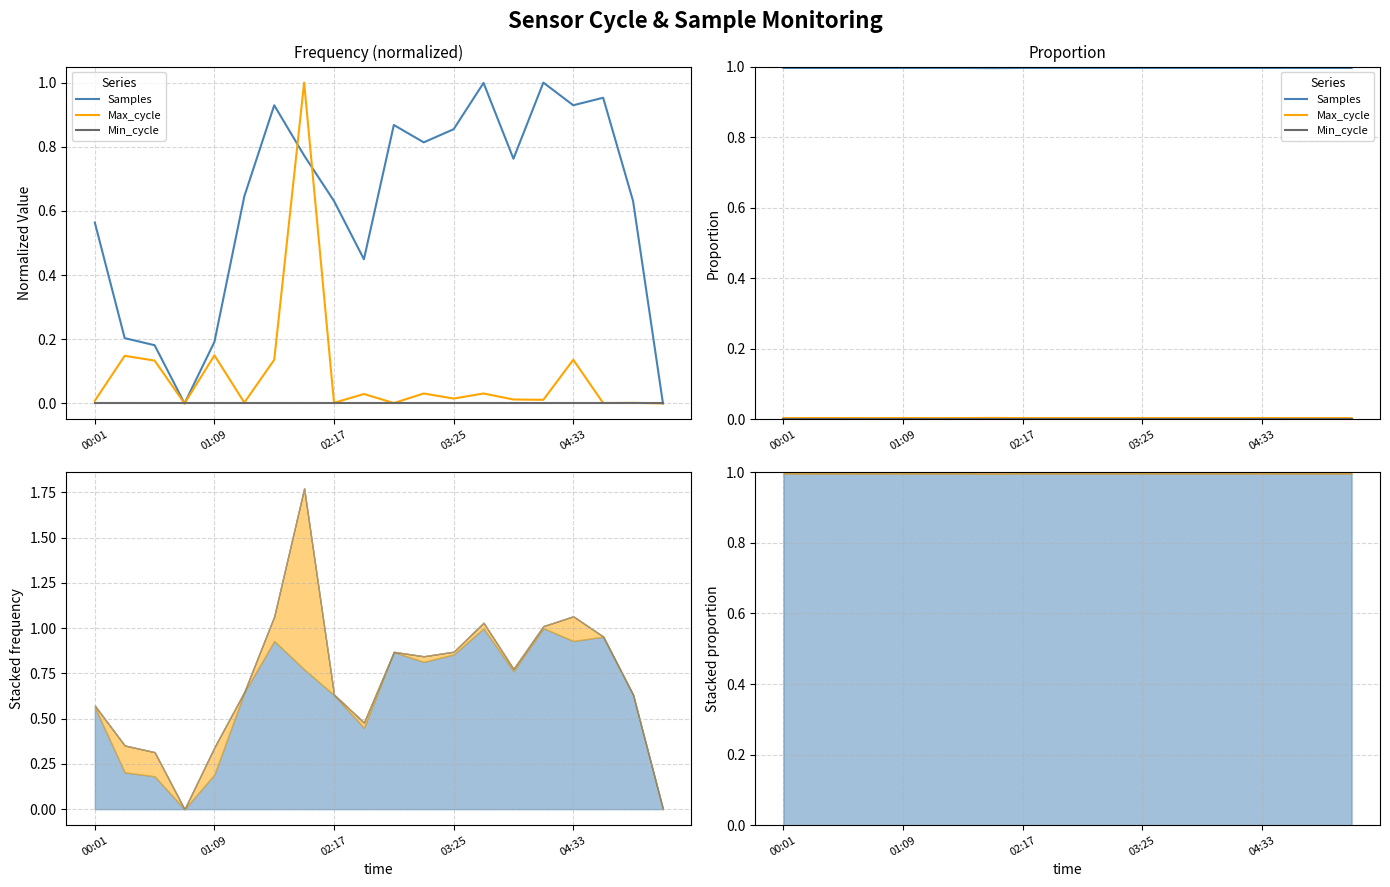

True or false: Max_cycle and Min_cycle intersect in this chart.

False